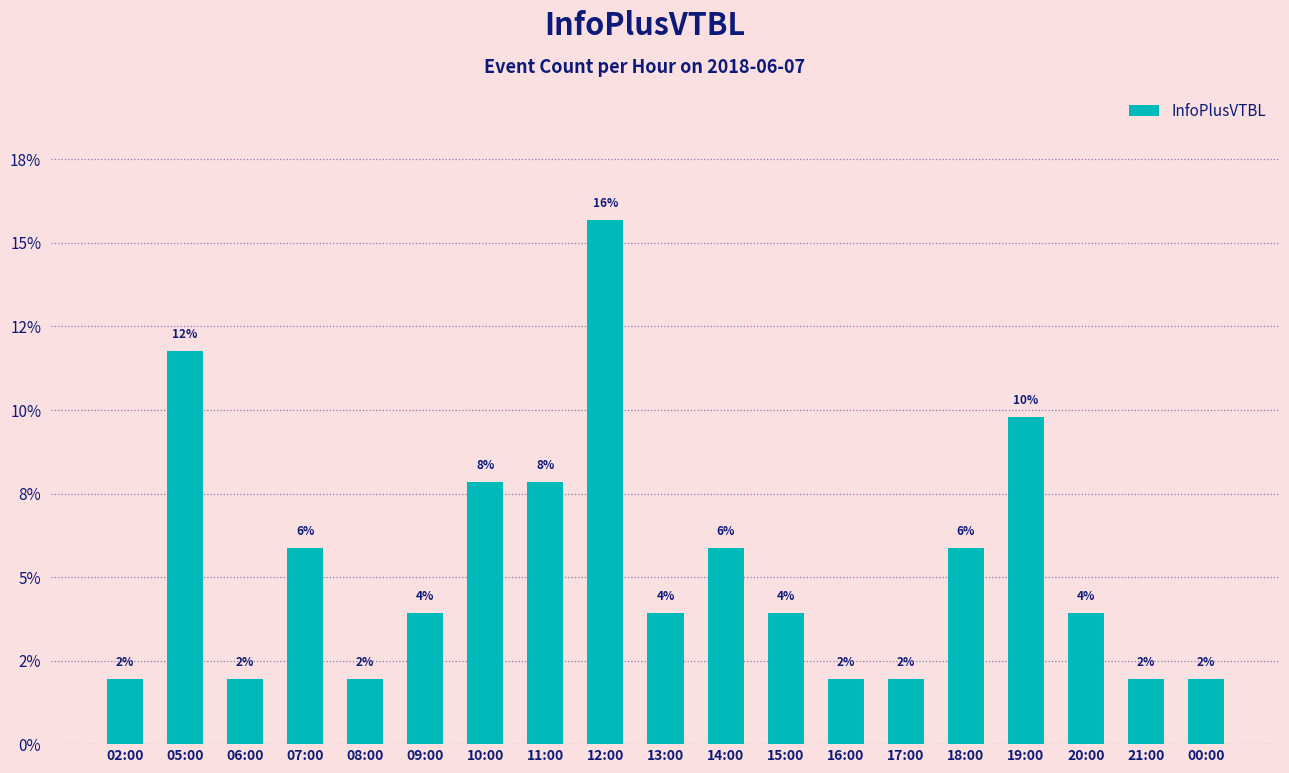

What is the ratio of the value at 05:00 to the value at 18:00?

2.0